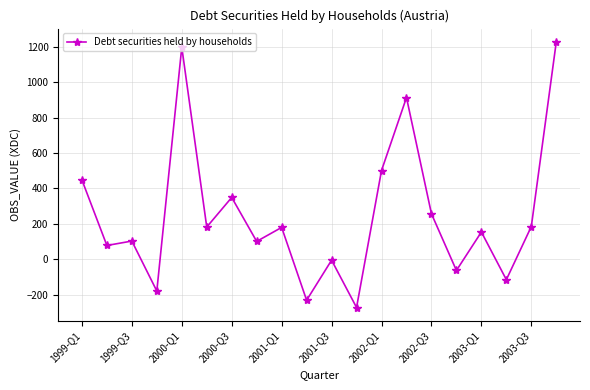

What is the minimum value shown in the chart?

-272